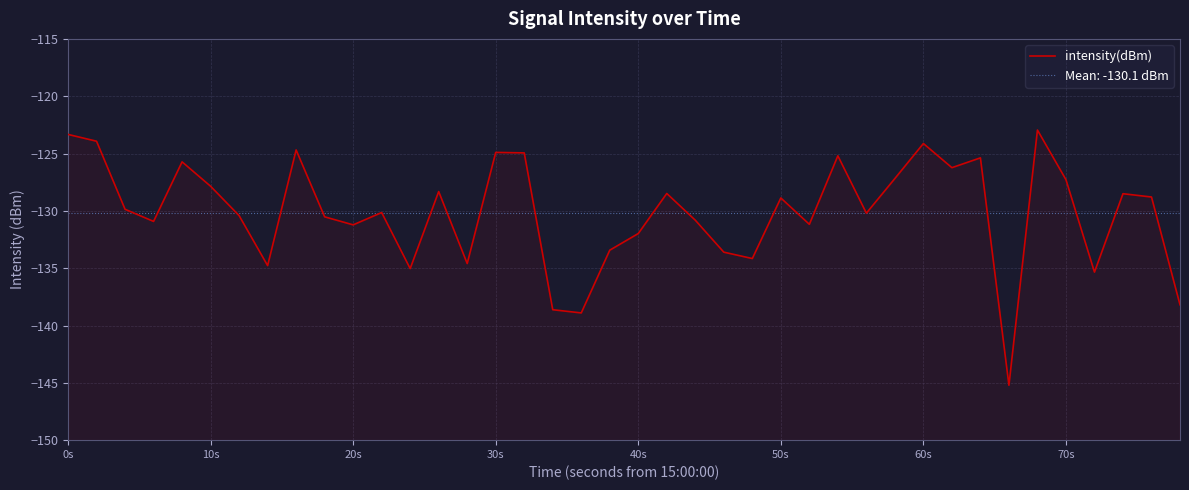

Is it true that the value at 38 is -74.1?

False